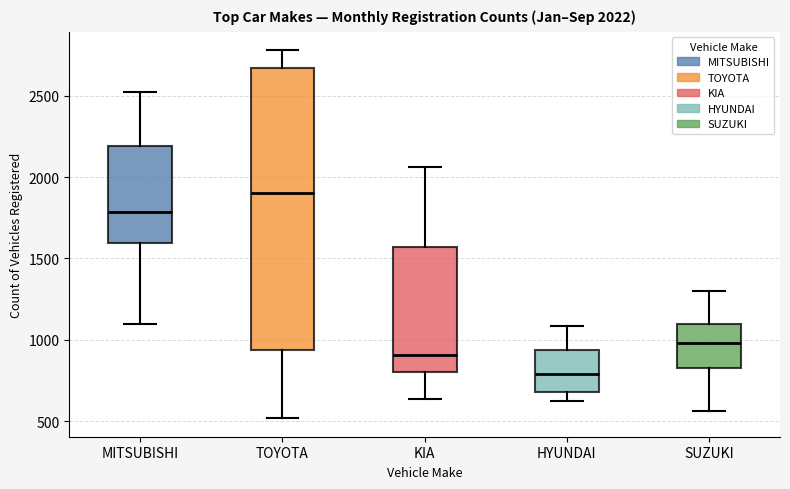

Which box is the tallest, from its lower edge to its upper edge?

TOYOTA